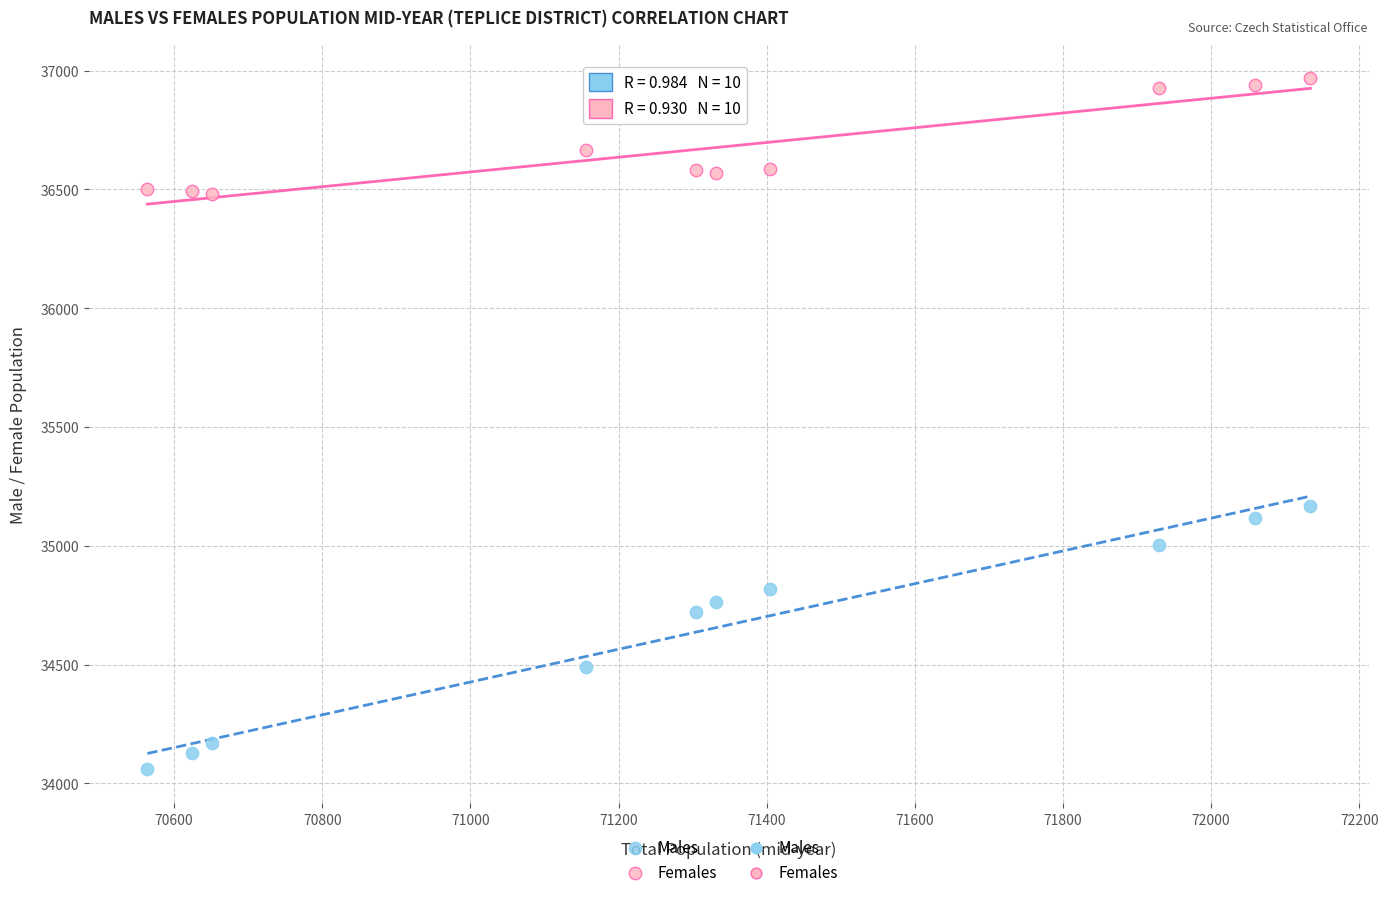

Which series has the largest Y range (max minus min)?

Males